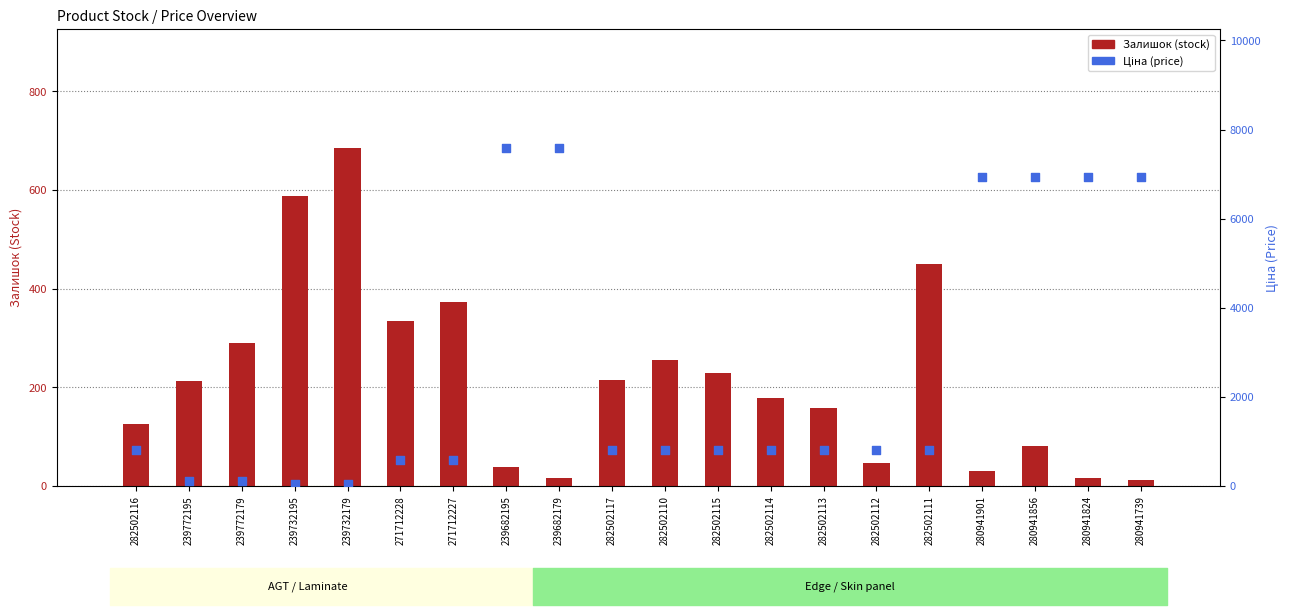

At how many categories does at least one series exceed 4158?

6